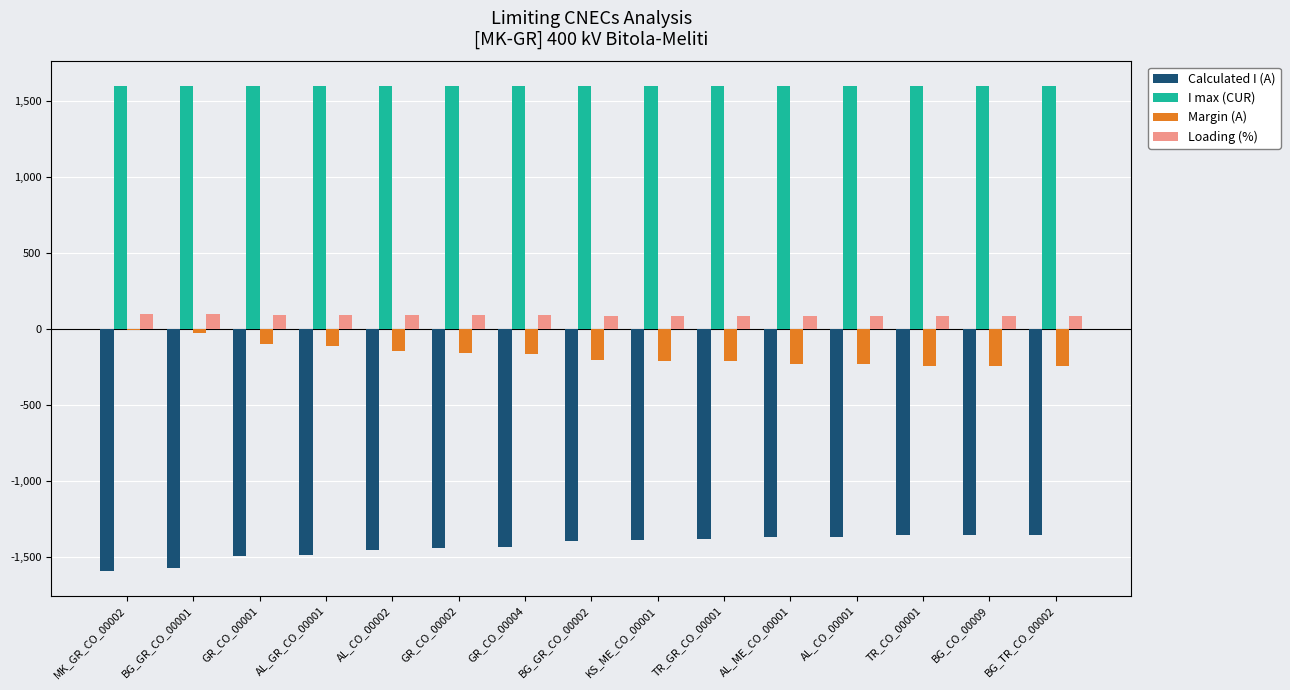

Which series has the largest total across all categories?

I max (CUR)